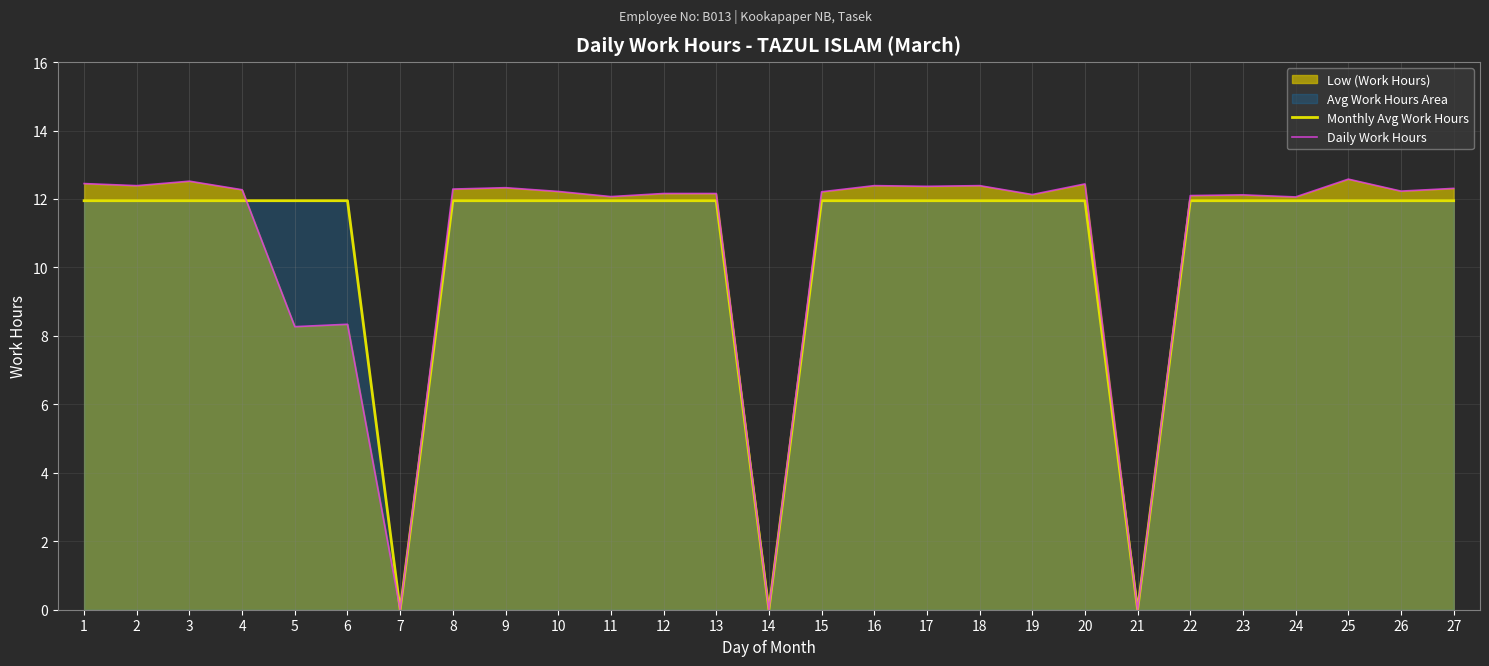

Rank the series by their average value, from lowest to highest.

Monthly Avg Work Hours, Daily Work Hours